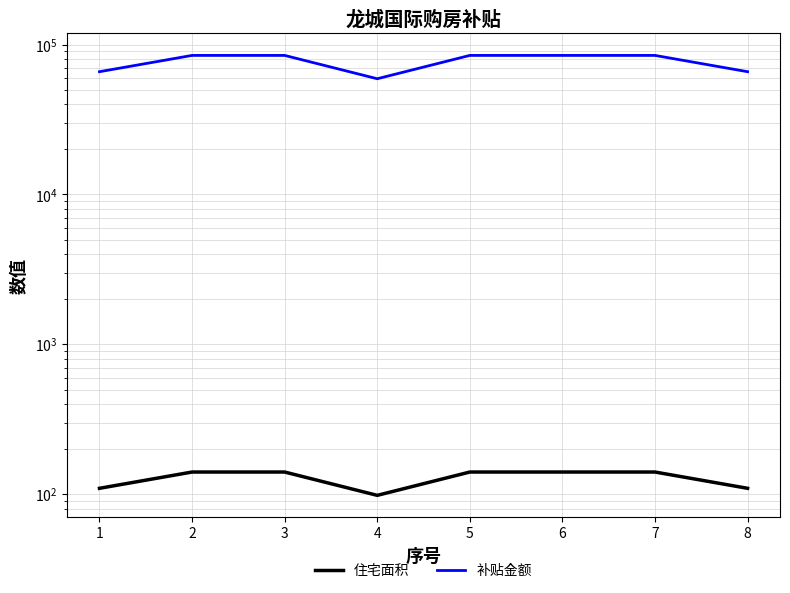

Rank the series by their average value, from highest to lowest.

补贴金额, 住宅面积